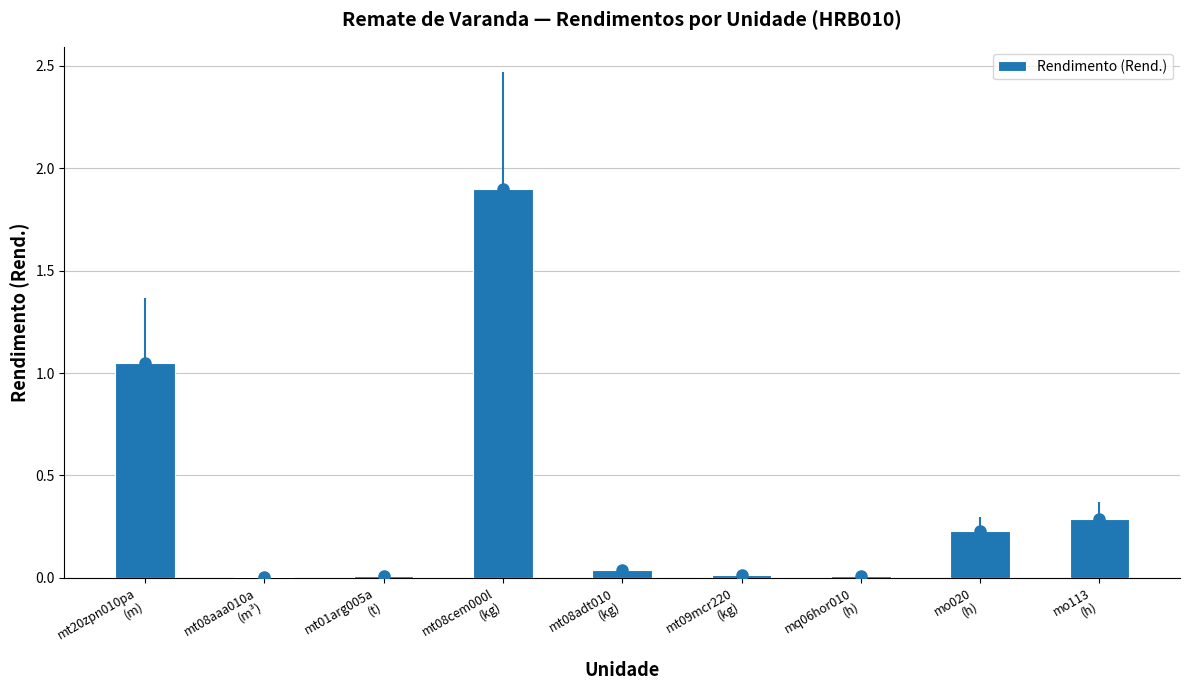

What is the maximum value shown in the chart?

1.9